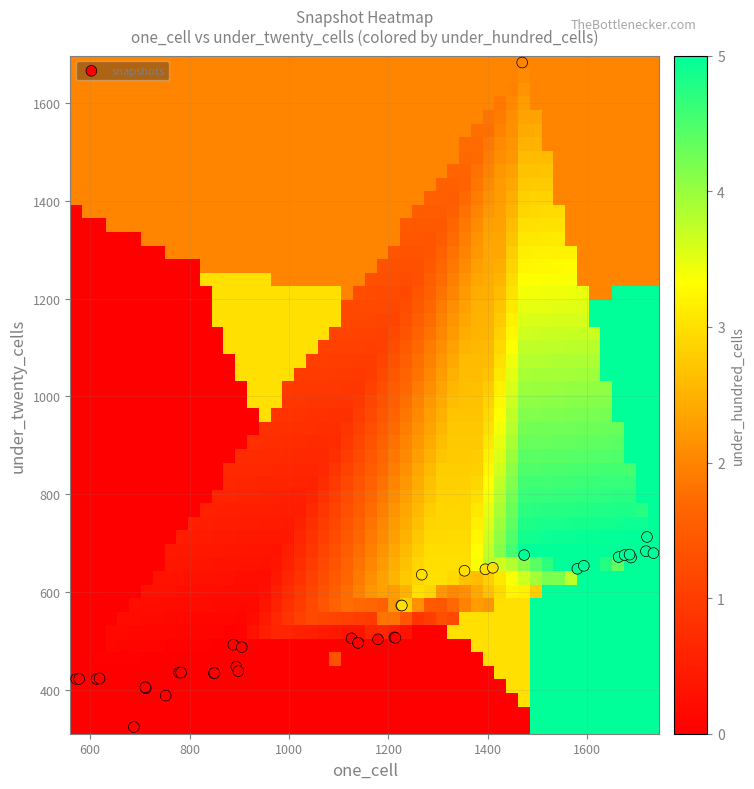

What Y value in the scatter plot is closest to 1003?

713